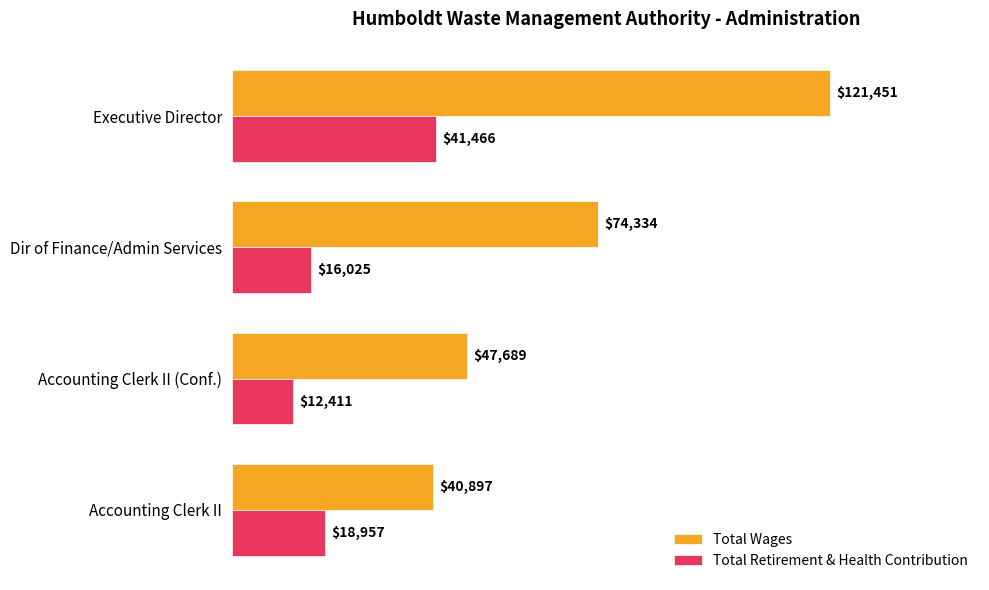

The Total Retirement & Health Contribution series shows 12407 at Accounting Clerk II. True or false?

False